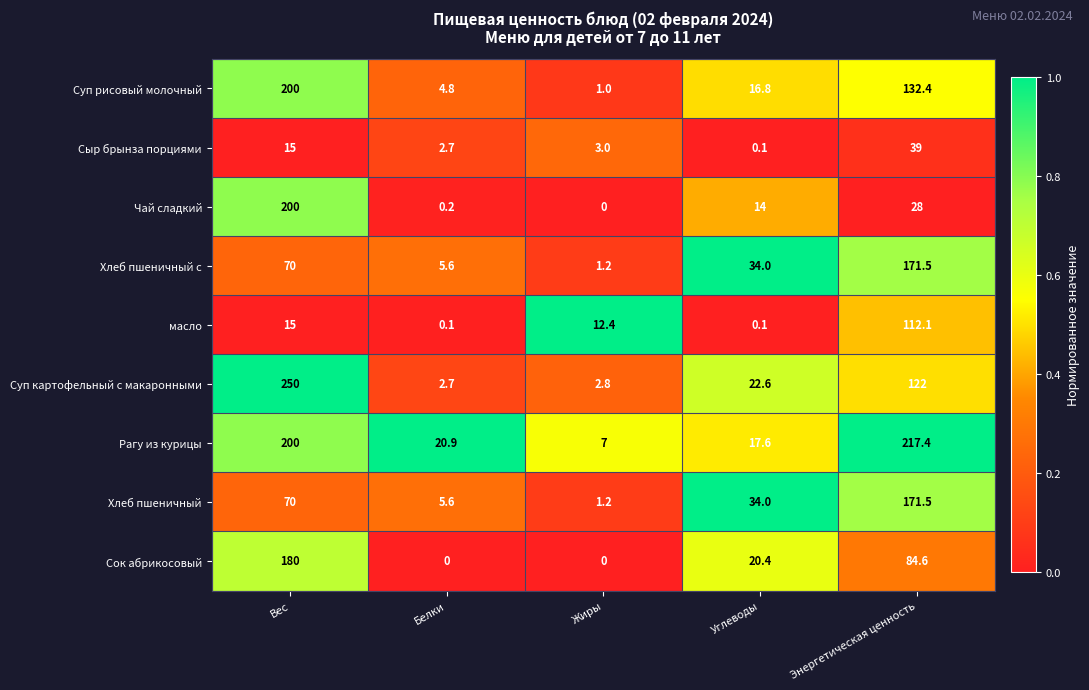

List the labels in order of Суп картофельный с макаронными value, smallest first.

Белки, Жиры, Углеводы, Энергетическая ценность, Вес